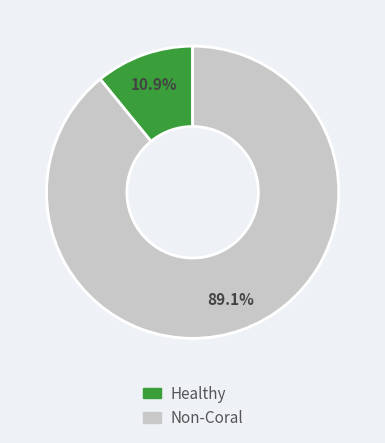

Does any single category account for the majority?

Yes